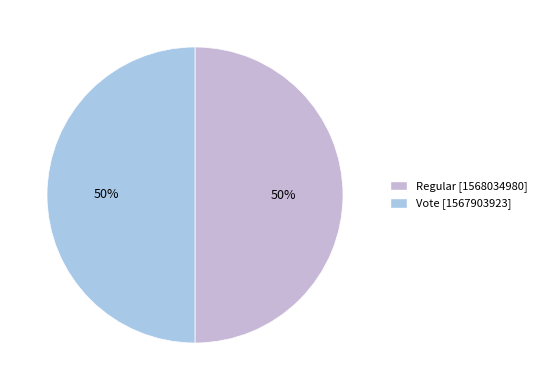

What is the ratio of the value at Vote to the value at Regular?

1.0